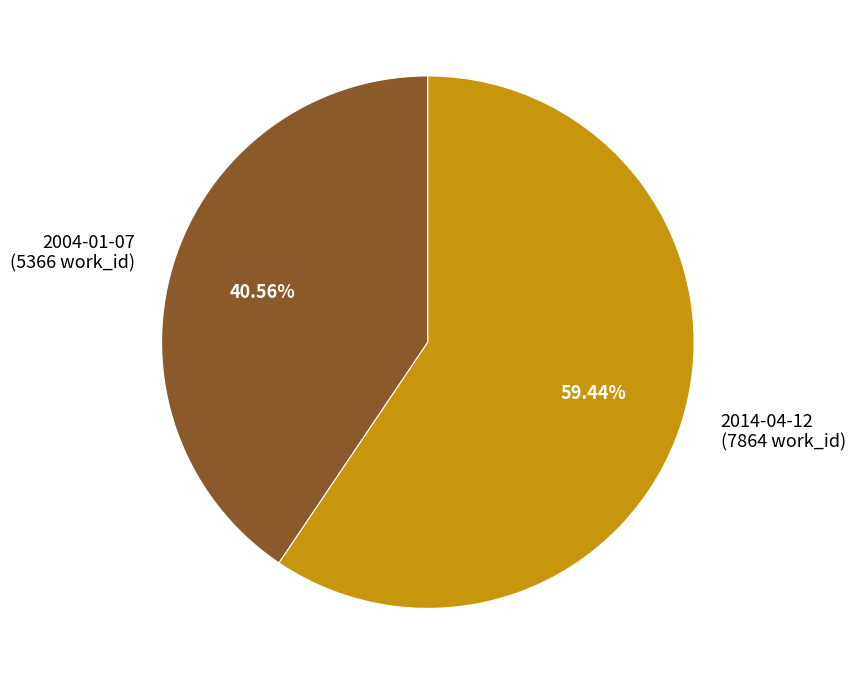

To the nearest percent, what percentage of the pie is 2004-01-07?

41%